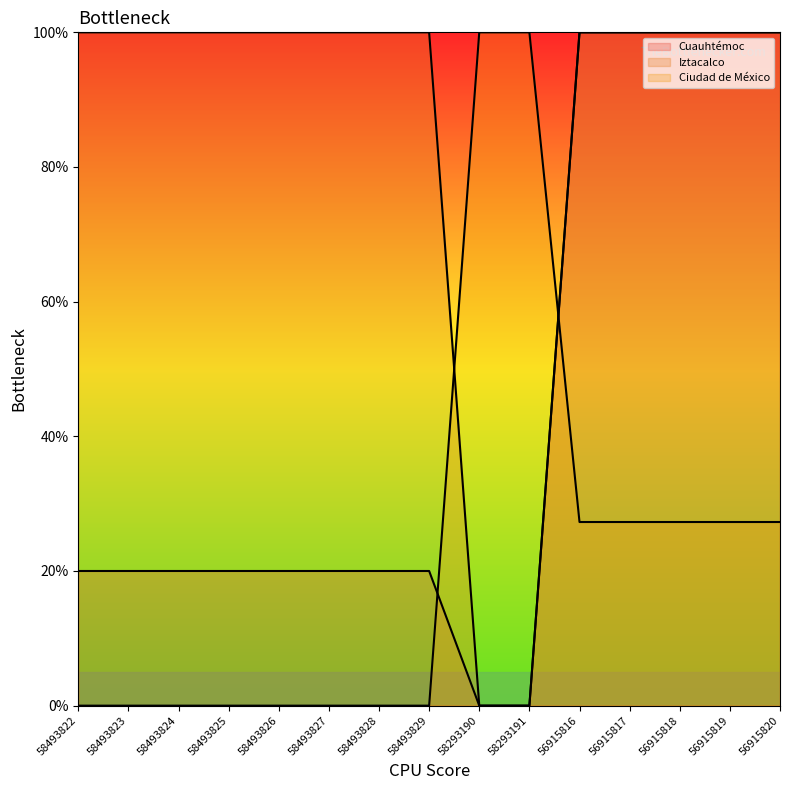

True or false: Ciudad de México has a value of 0.0 at 58493829.

True